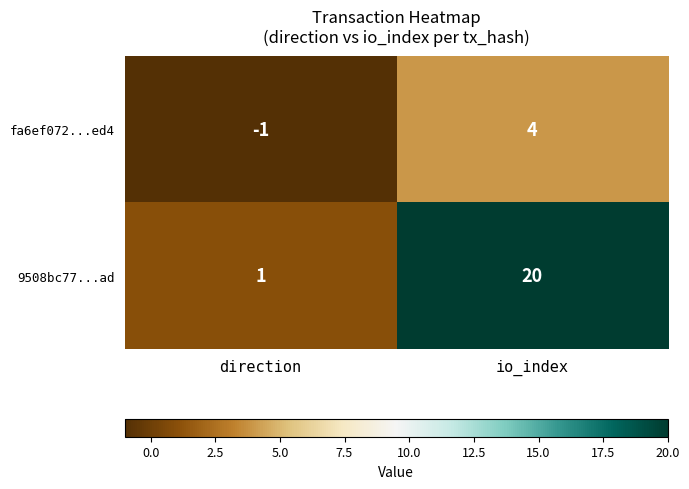

True or false: fa6ef072...ed4 has a value of 6 at io_index.

False